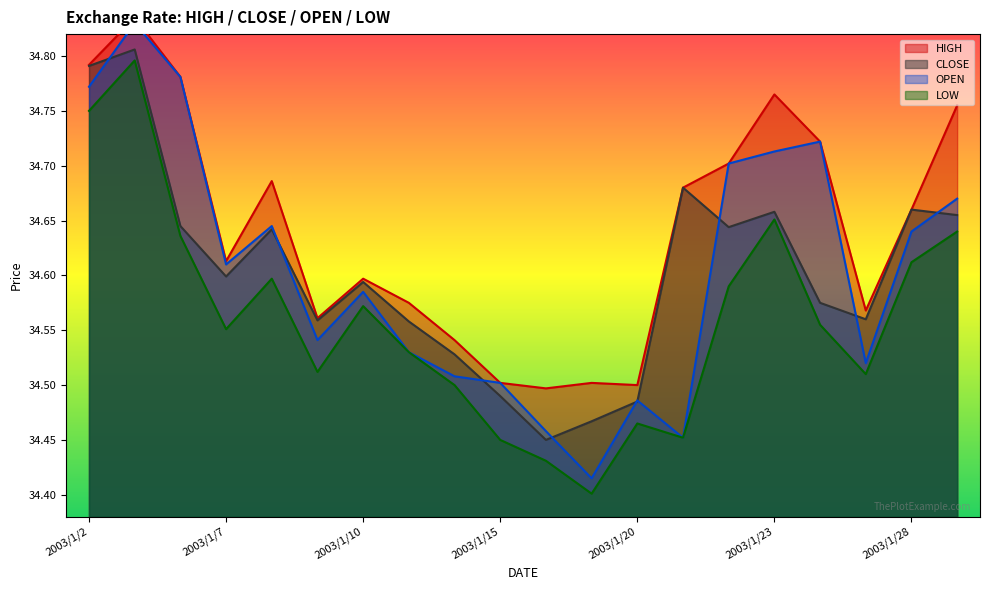

The OPEN series shows 7.4 at 2003/1/6. True or false?

False